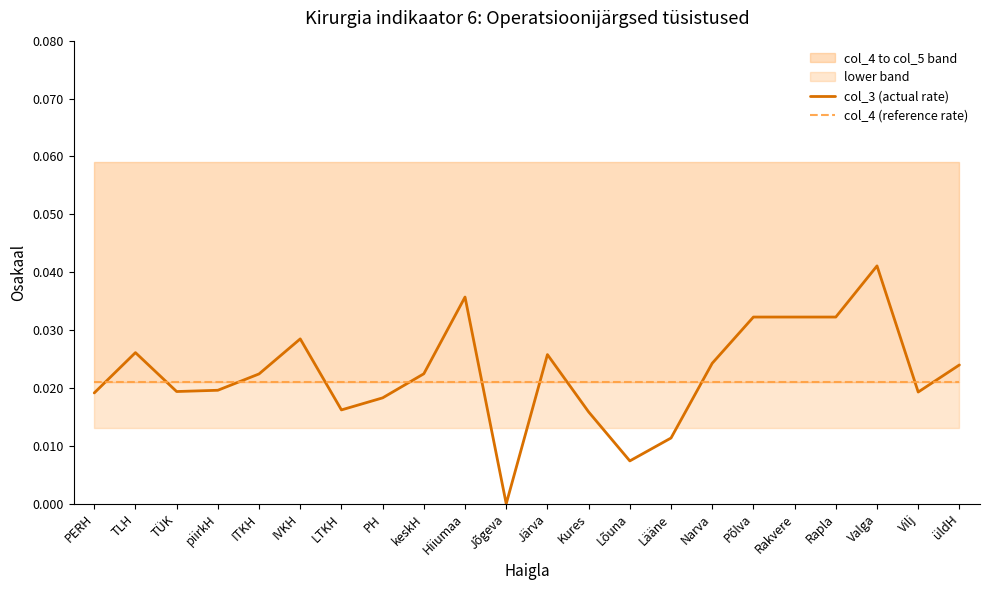

Is this an area chart (filled region under the line)?

No